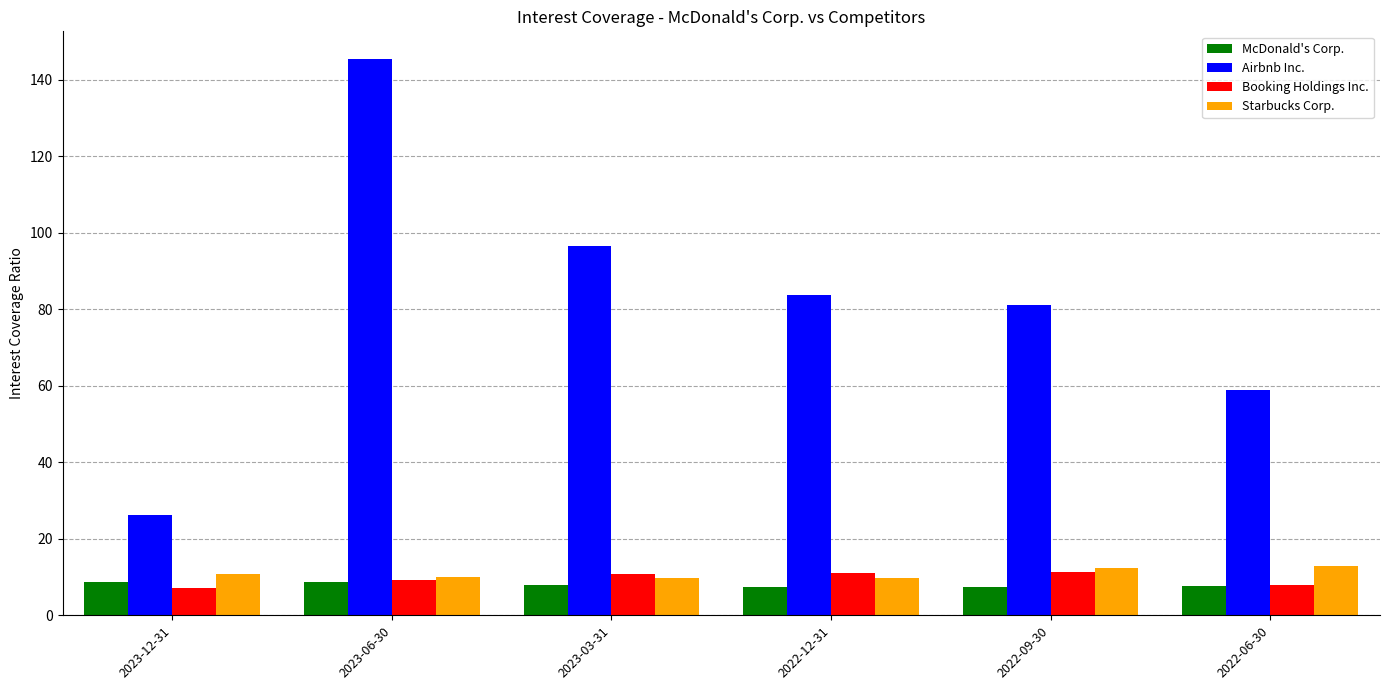

What is the sum of the Booking Holdings Inc. values at 2022-09-30 and 2023-12-31?

18.4